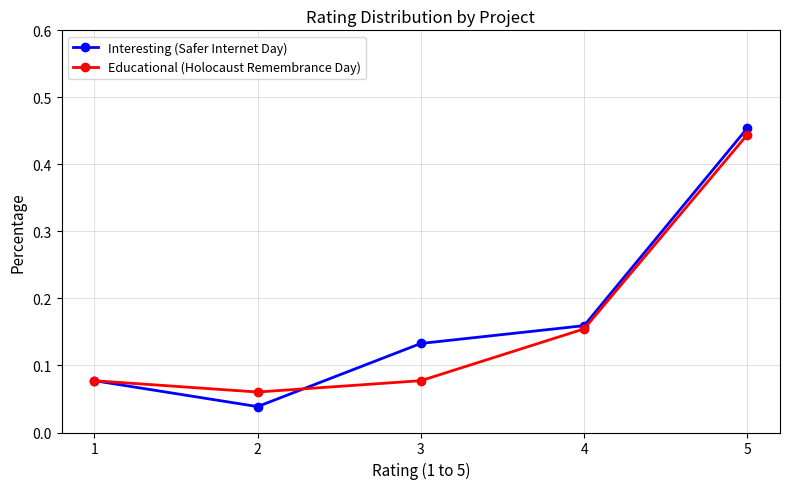

How many data points does each series have?

5